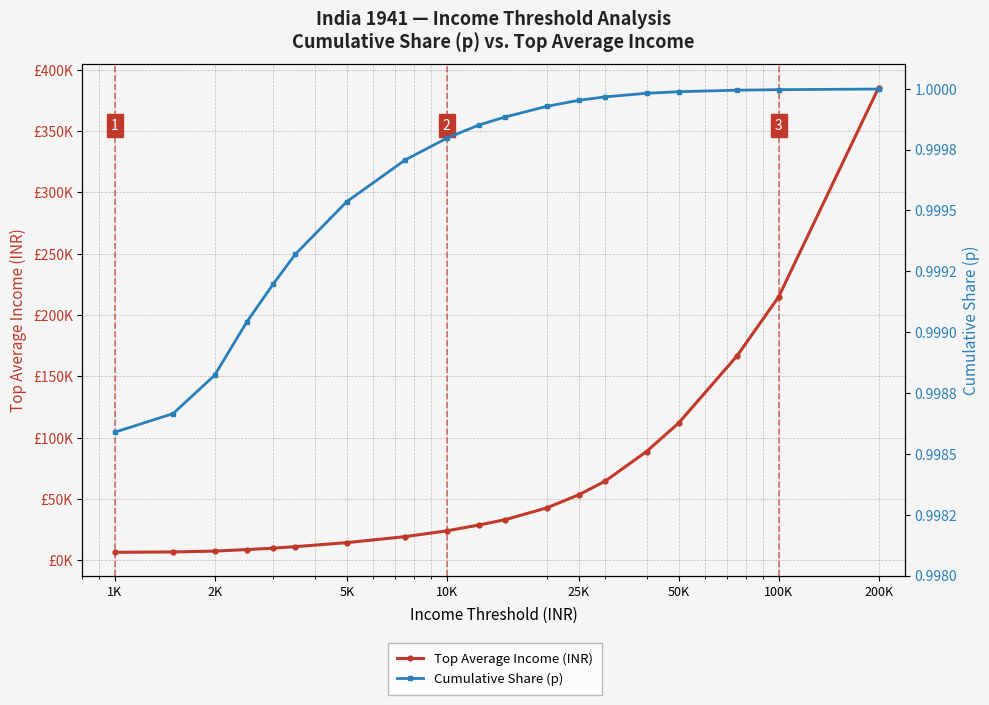

Is the value of Cumulative Share (p) at 18 greater than the value of Top Average Income (INR) at 2K?

No